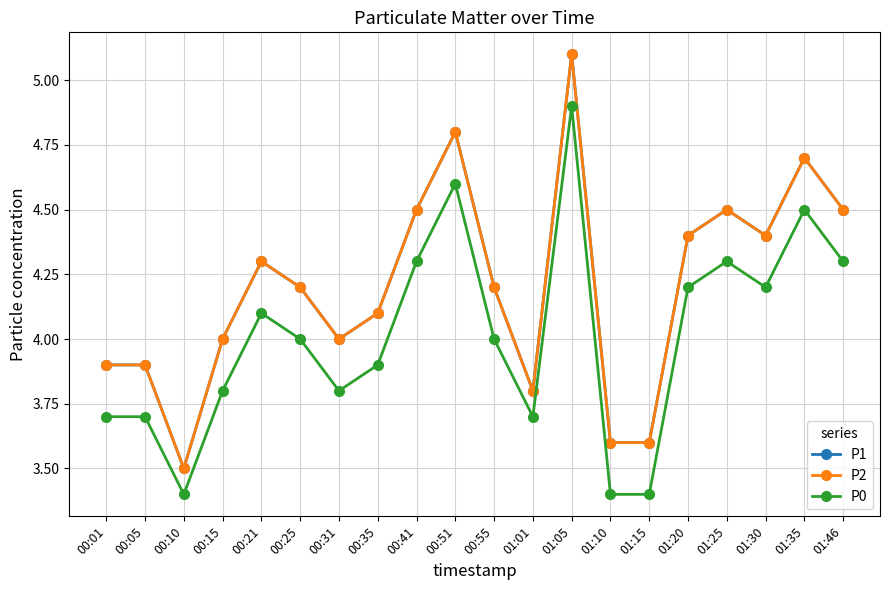

What is the label of the 10th point from the right?

00:55